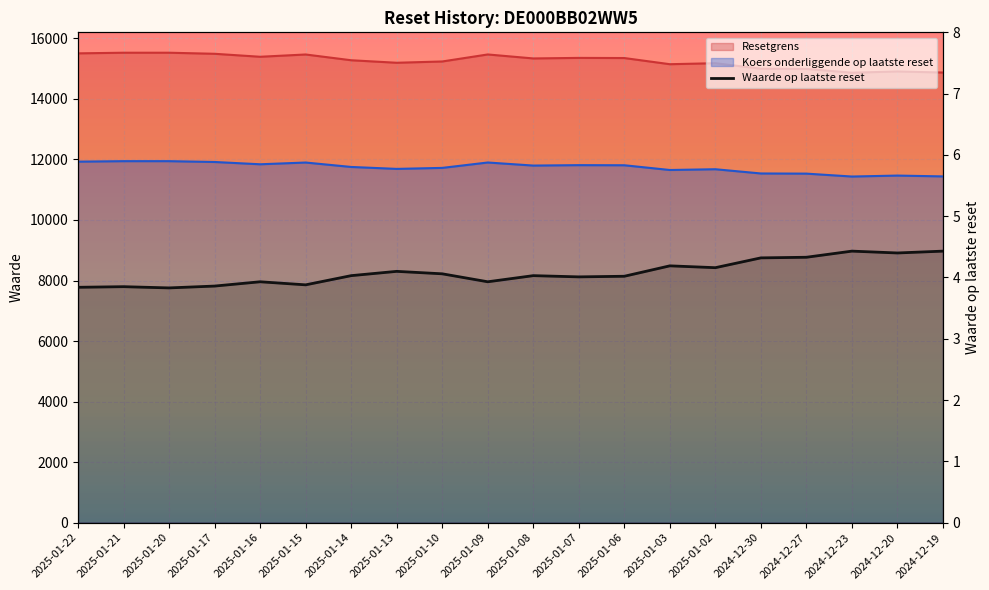

What is the difference between the second highest and second lowest values?

0.6